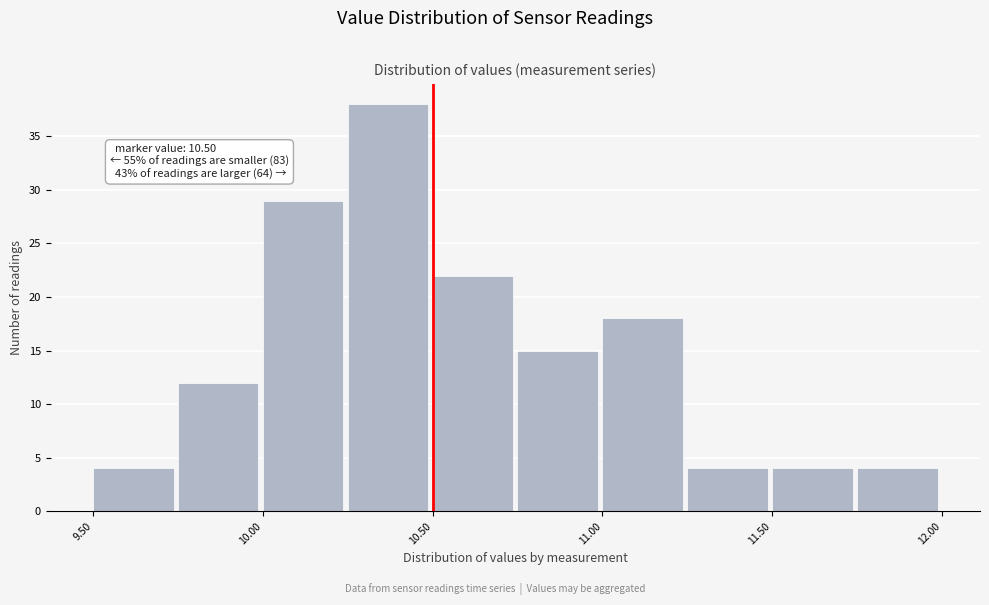

Which range on the x-axis has the tallest bar?

10.25 to 10.50